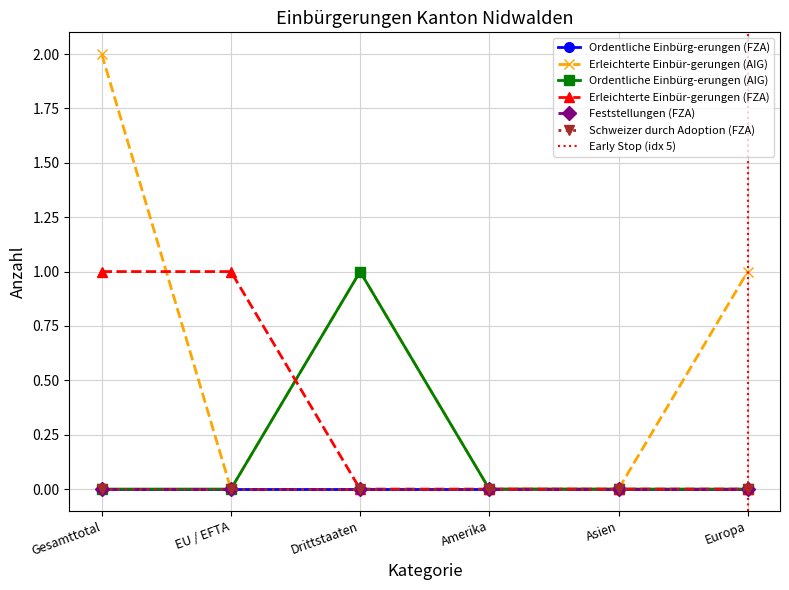

The value of Erleichterte Einbür-gerungen (FZA) at EU / EFTA is 1. True or false?

True